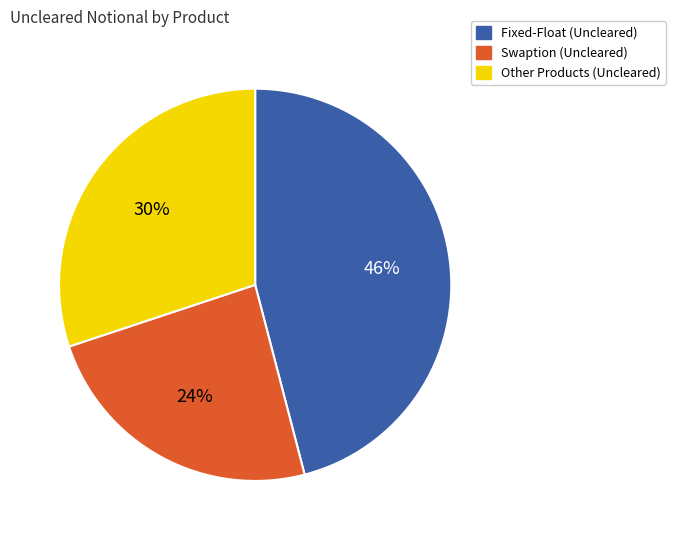

Count the number of slices in the pie.

3